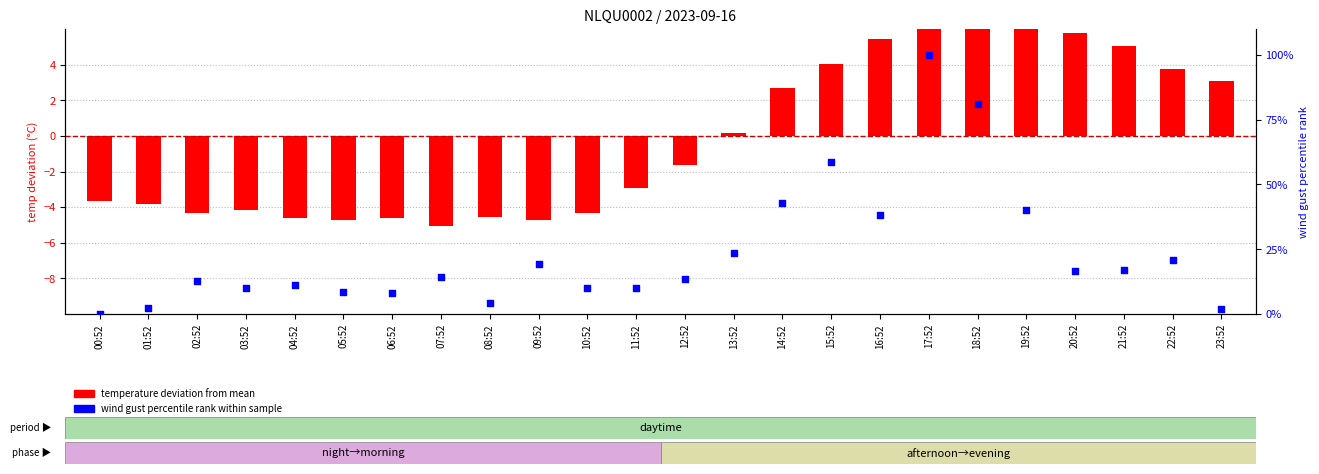

What is the total value across all series at 02:52?

8.4